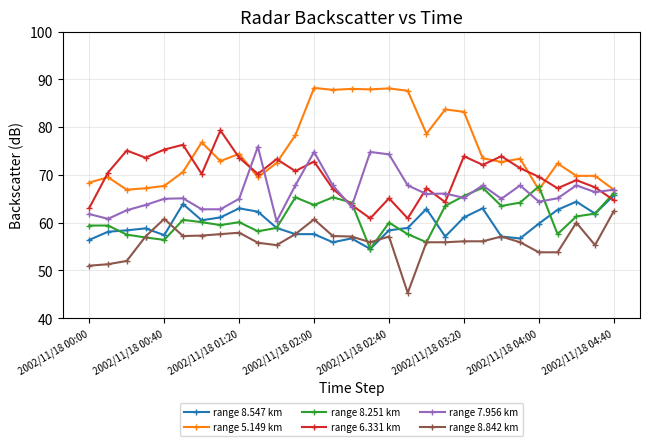

How many data points does each series have?

29